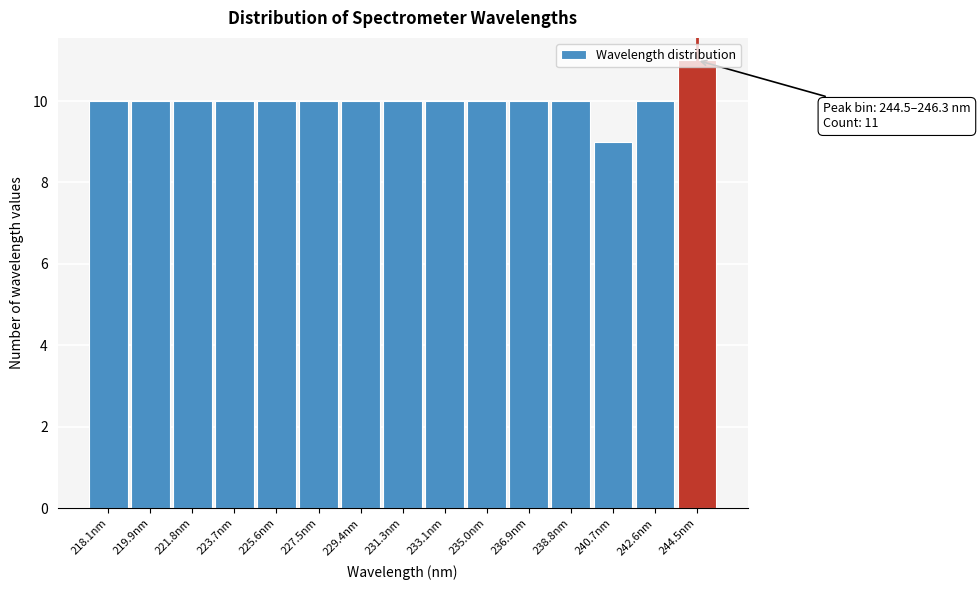

The value at 219.9nm is 10. True or false?

True